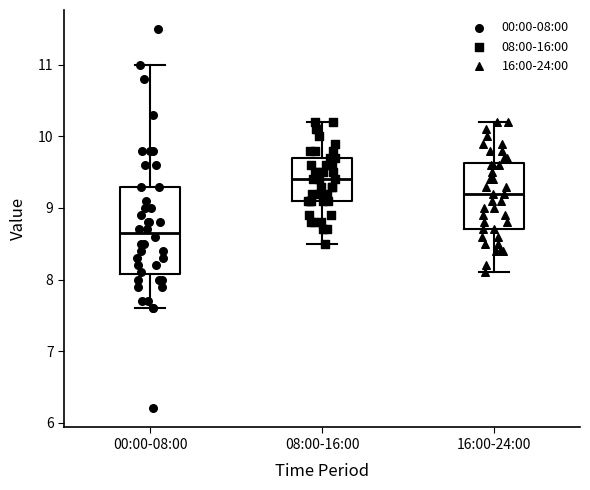

Where does the median line of the box for 08:00-16:00 sit on the y-axis? The values are not printed on the chart, so give them approximately, as read against the axis.

9.4